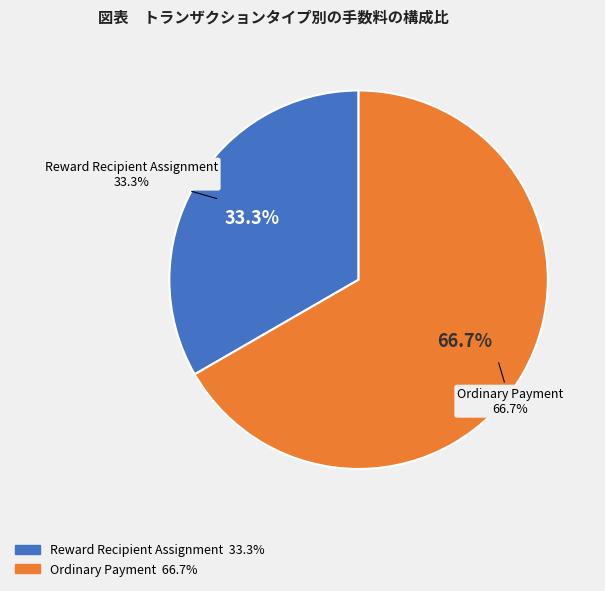

Does Reward Recipient Assignment represent more than half of the total?

No